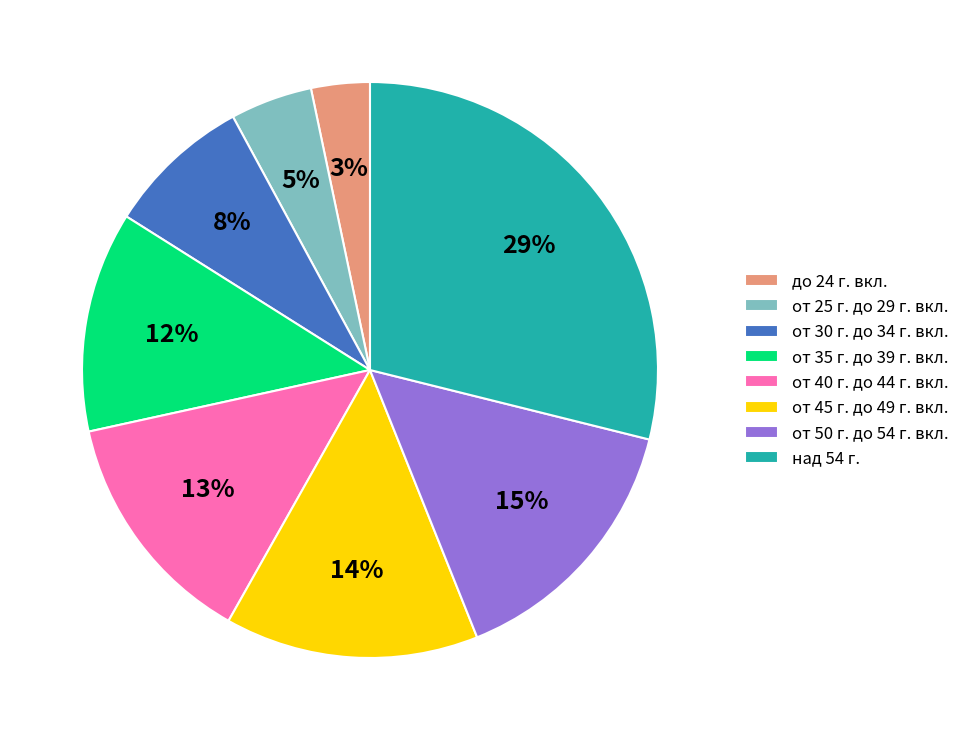

Is it true that от 35 г. до 39 г. вкл. is 12% of the pie?

True